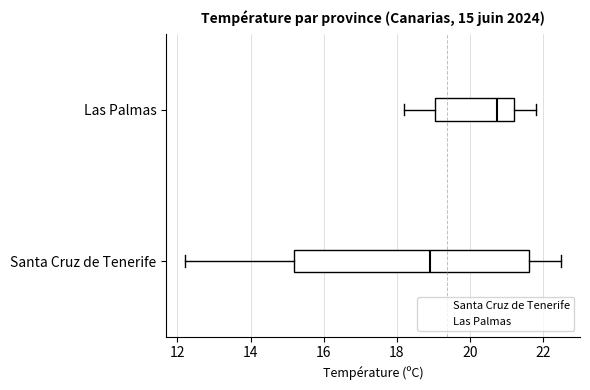

Which box's median line is the furthest to the right?

Las Palmas